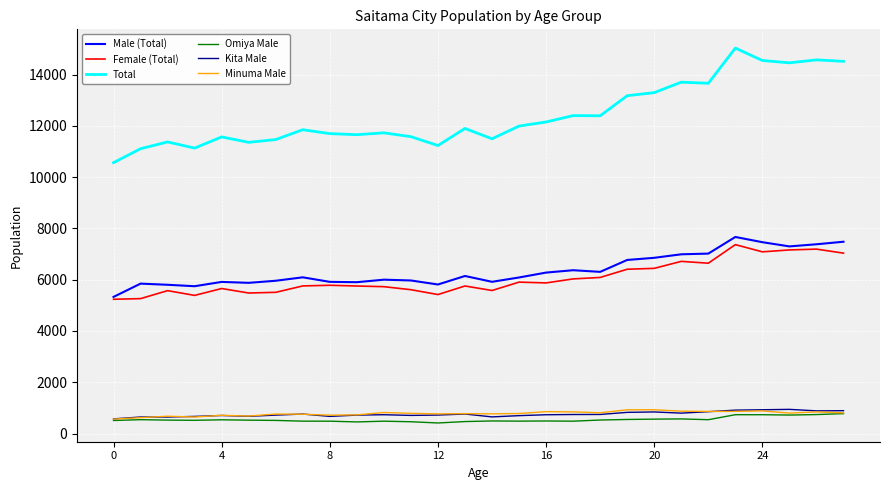

Which series has the largest range (max minus min)?

Total